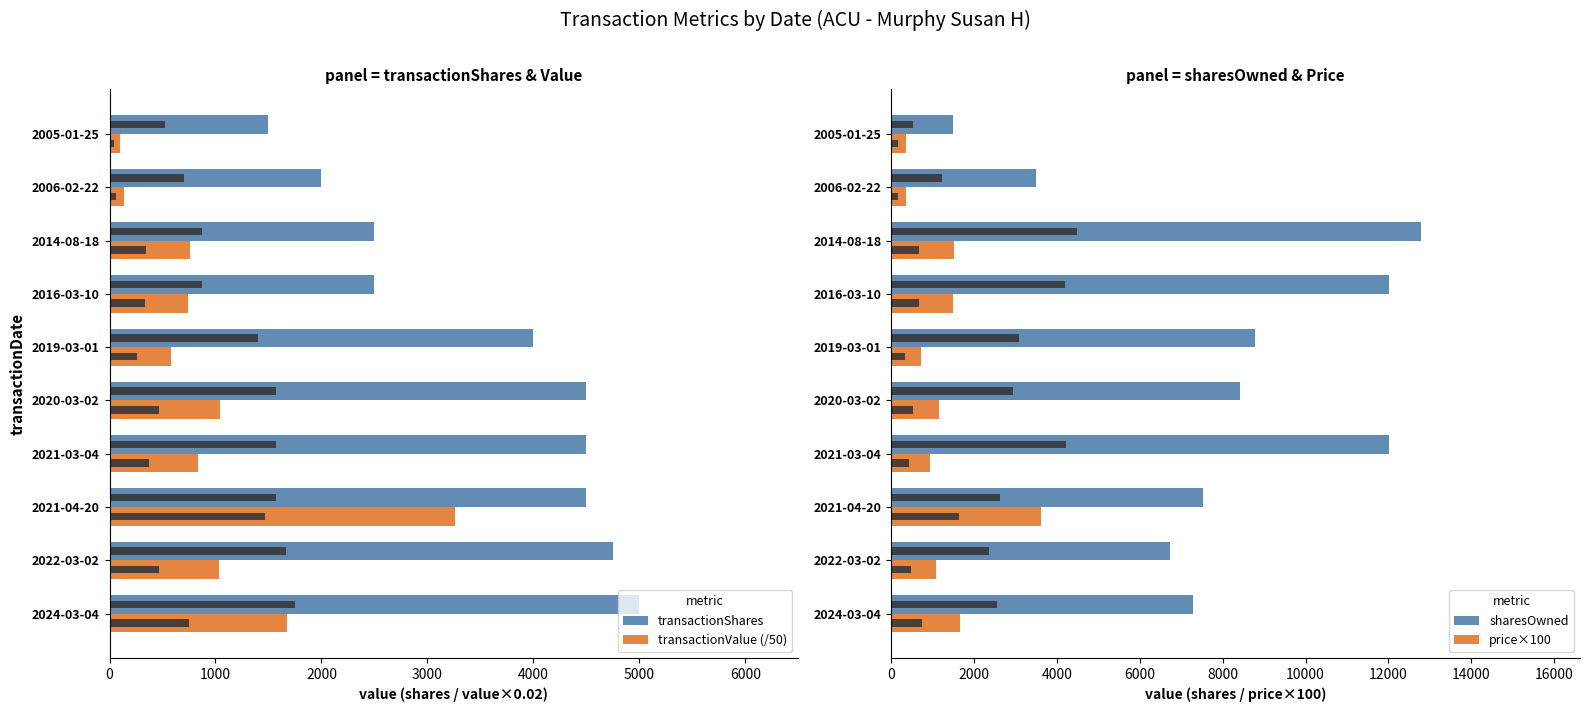

List the series in order of their peak value, lowest first.

transactionValue (/50), price×100, transactionShares, sharesOwned